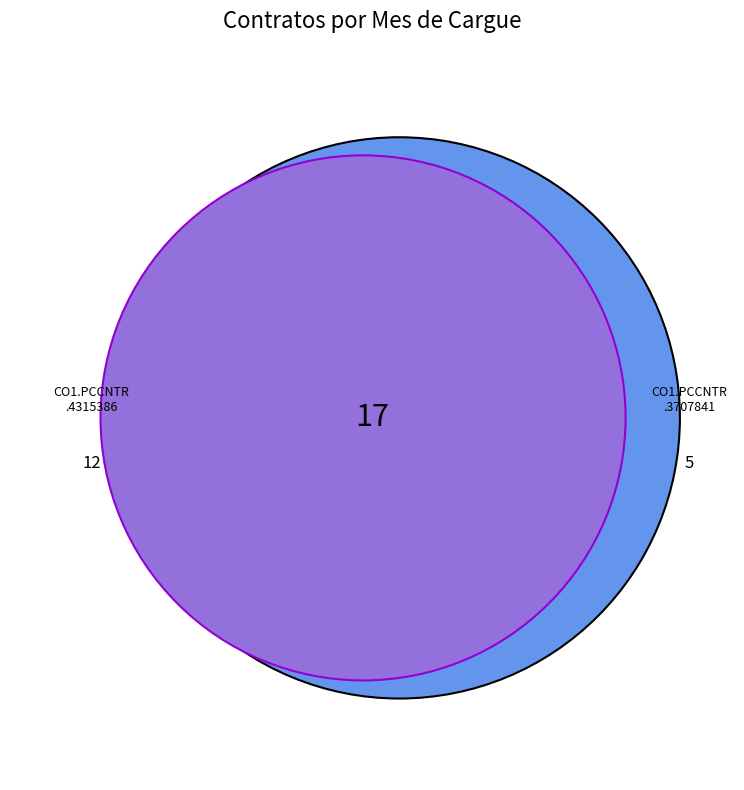

What is the largest slice in the pie chart?

CO1.PCCNTR.4315386